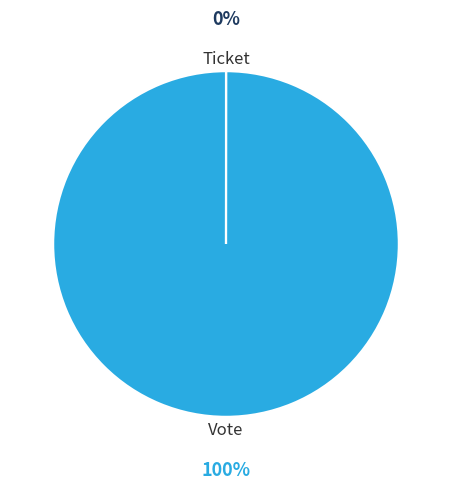

To the nearest percent, what is the average slice percentage?

50%